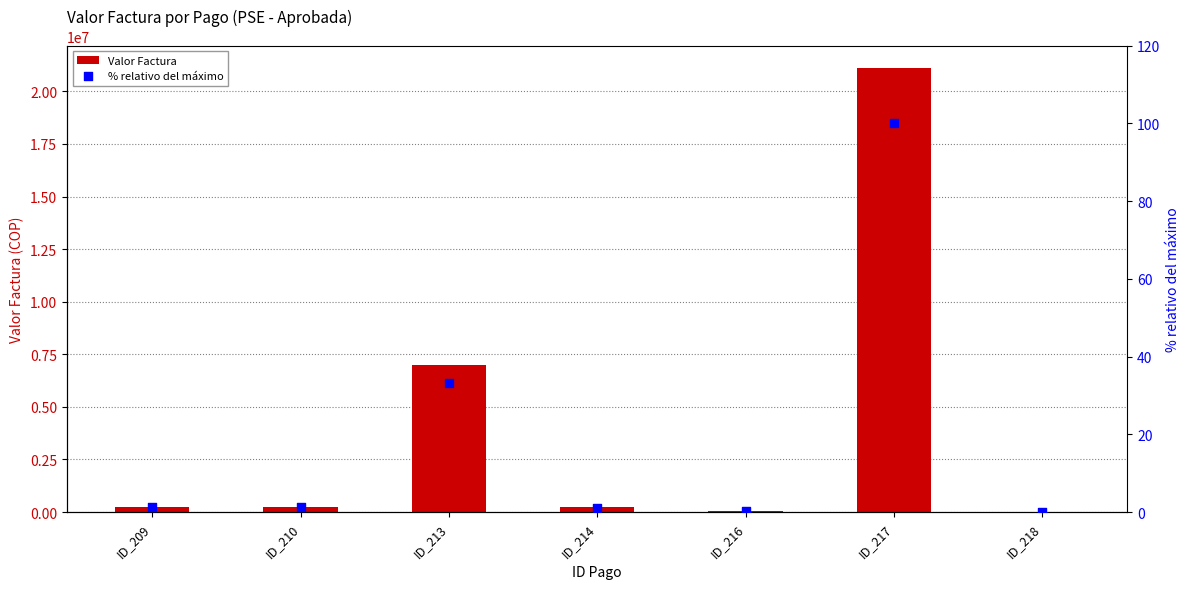

What are all the series names shown in the legend?

Valor Factura, % relativo del máximo